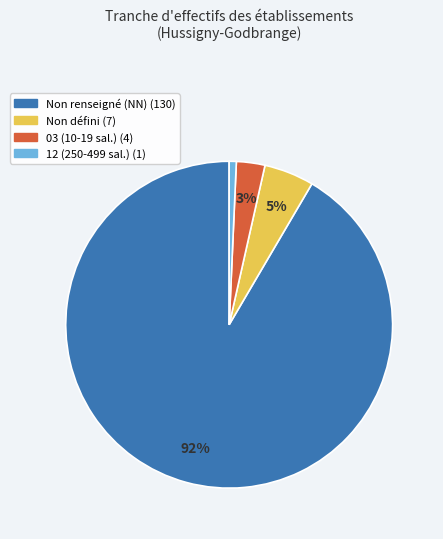

To the nearest percent, what is the average slice percentage?

25%